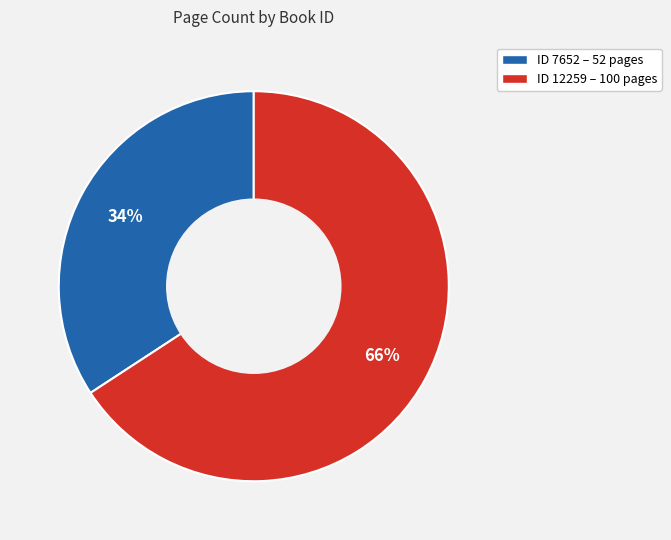

True or false: ID 7652 – 52 pages accounts for 34% of the total.

True